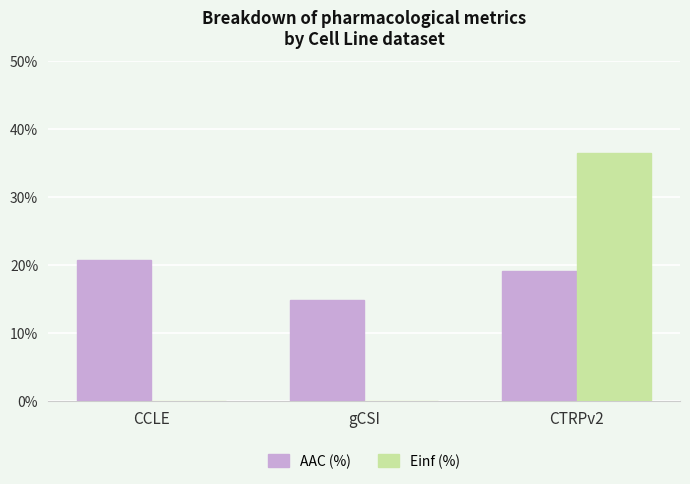

How many groups of bars are there?

3